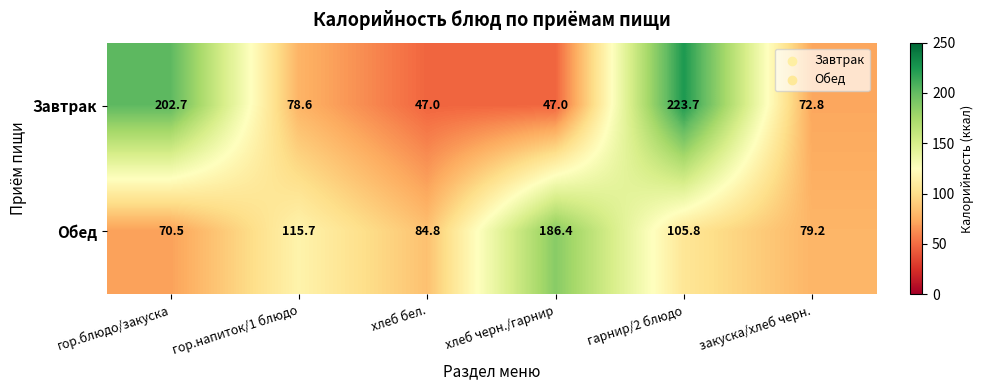

At which category does the chart reach its peak across all series?

гарнир/2 блюдо